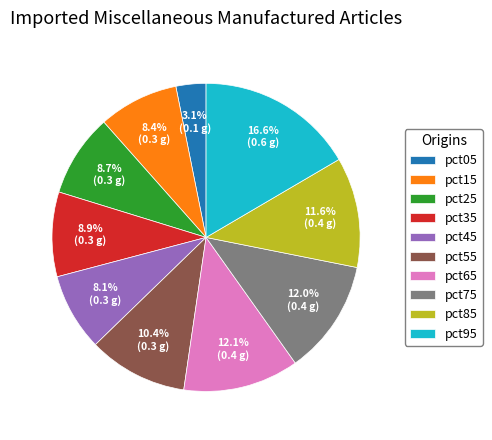

True or false: pct75 accounts for 12% of the total.

True